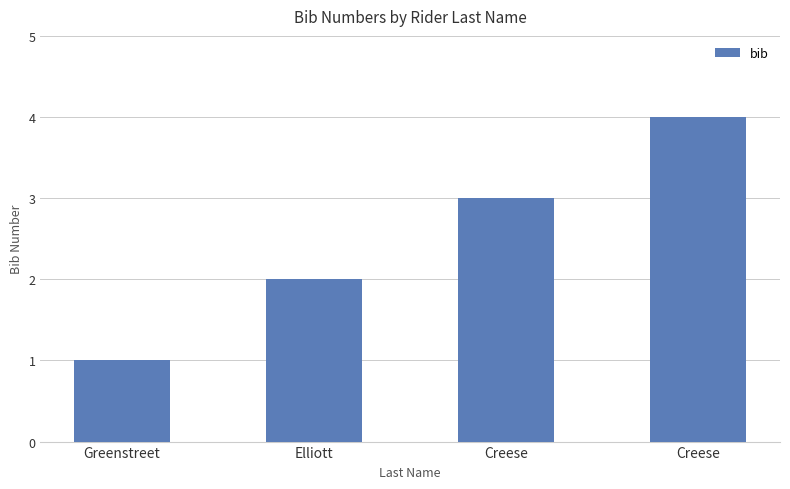

What value does the data have at Creese?

3